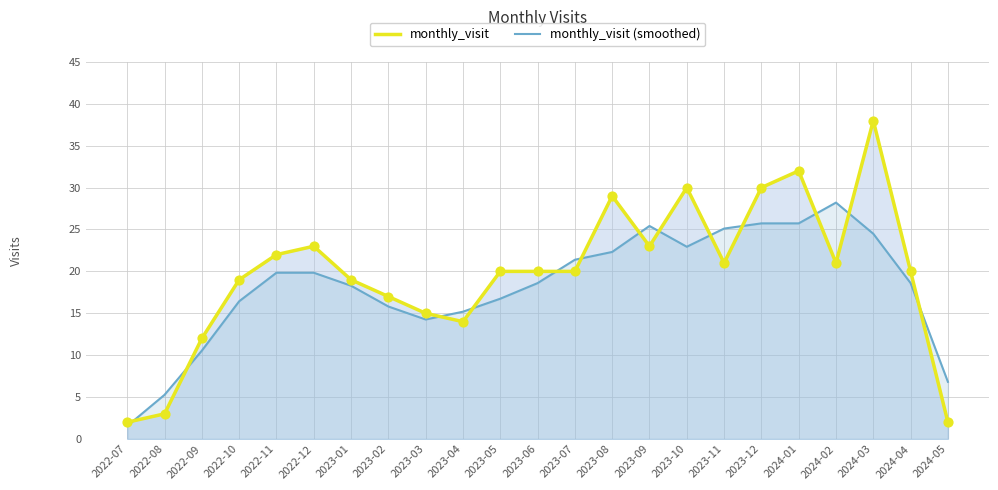

What is the total value across all series at 2023-10?

52.9